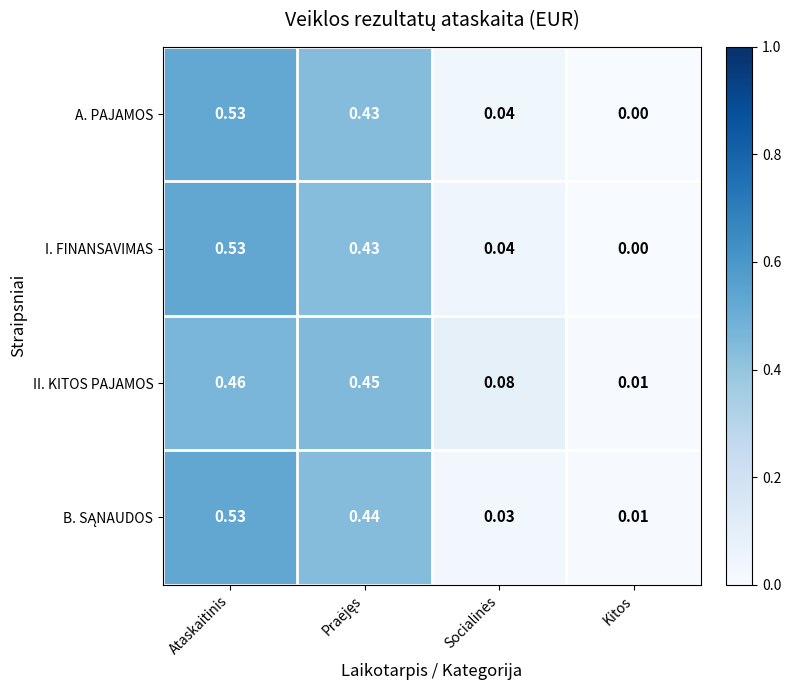

At how many categories does at least one series exceed 0?

4